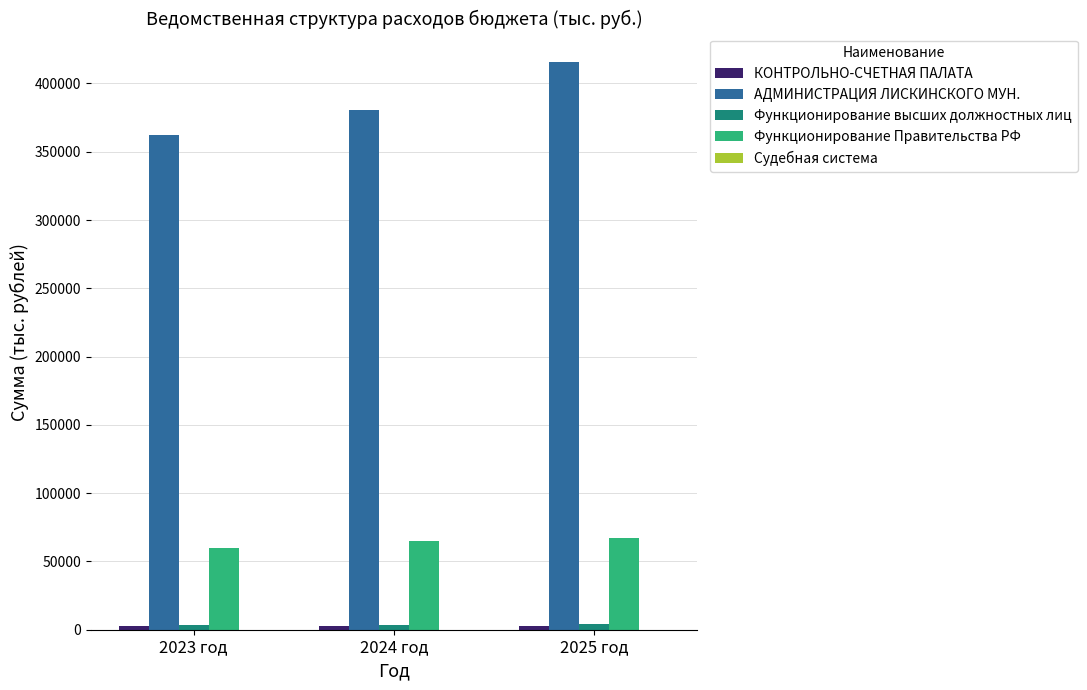

Where is АДМИНИСТРАЦИЯ ЛИСКИНСКОГО МУН. nearest to the value 389139?

2024 год